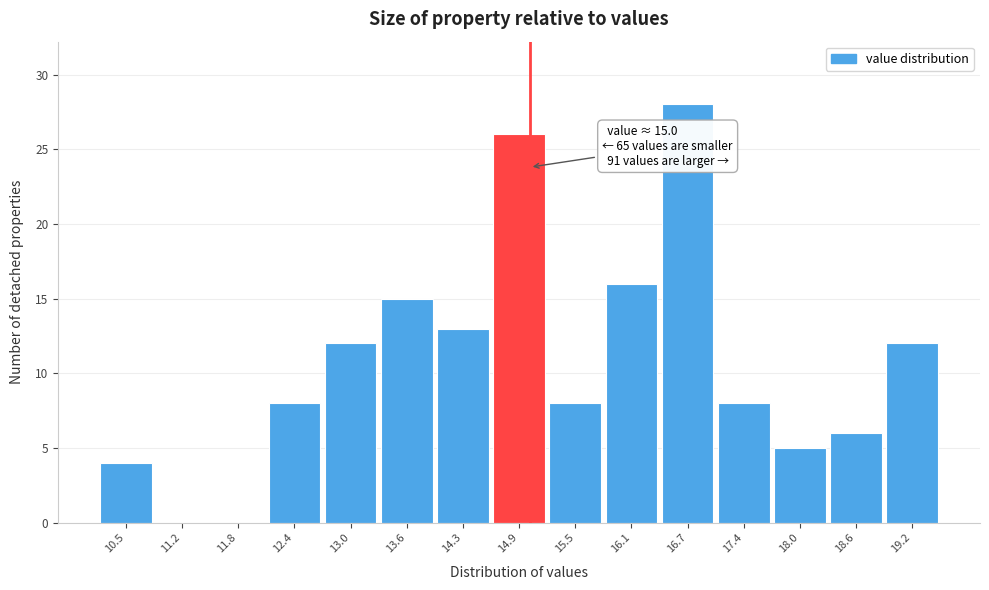

Over which range of the x-axis is the bar tallest?

16.43 to 17.05